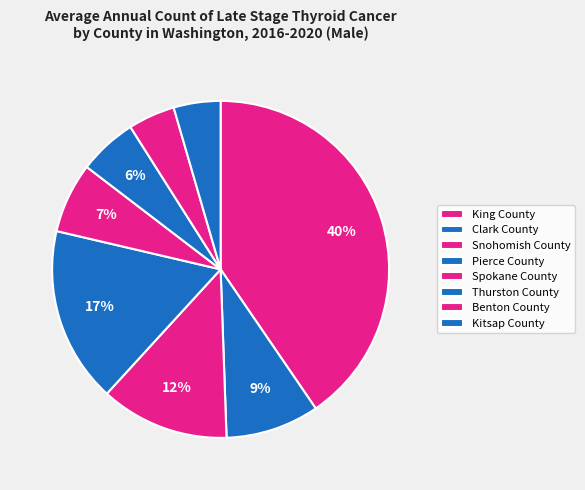

How many slices are in this pie chart?

8